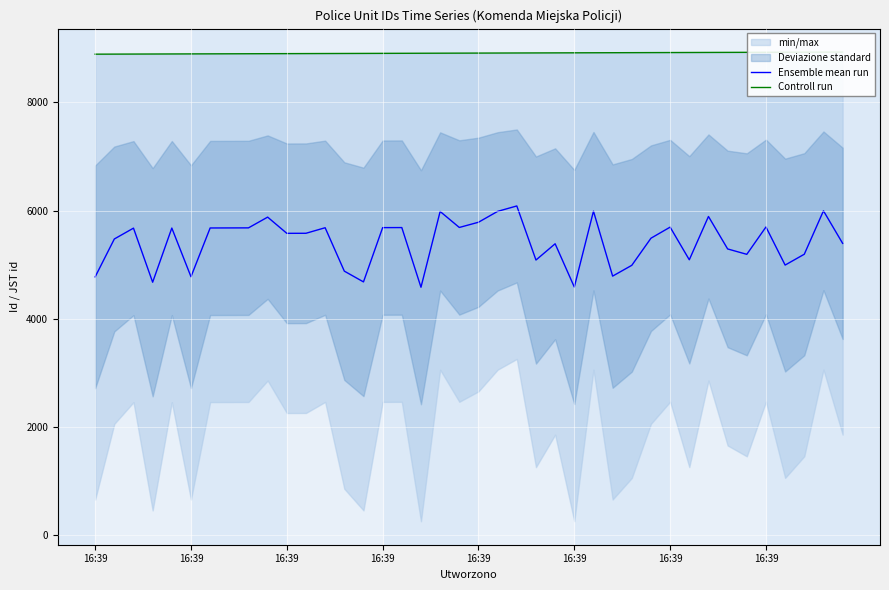

The Ensemble mean run series shows 4585.5 at 17. True or false?

True